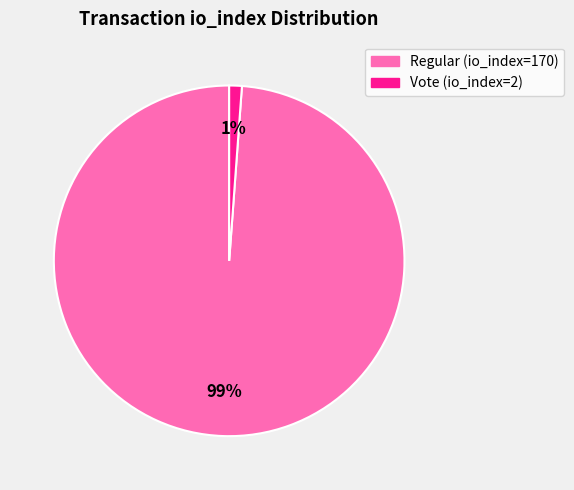

How many segments does this pie chart have?

2